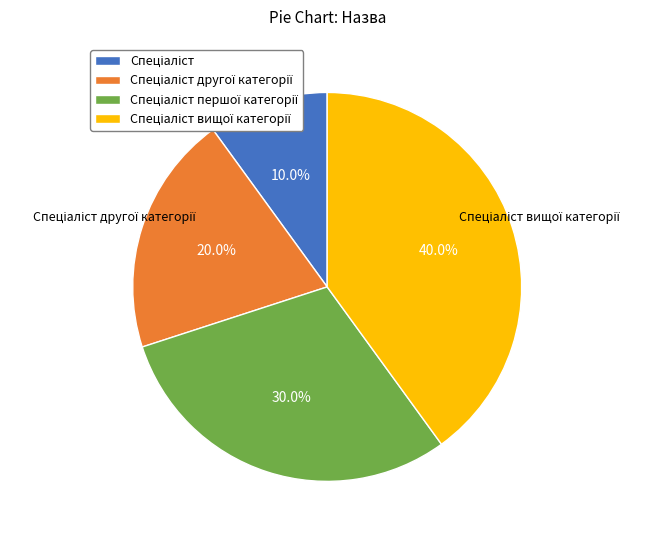

Is there a majority slice in this chart?

No